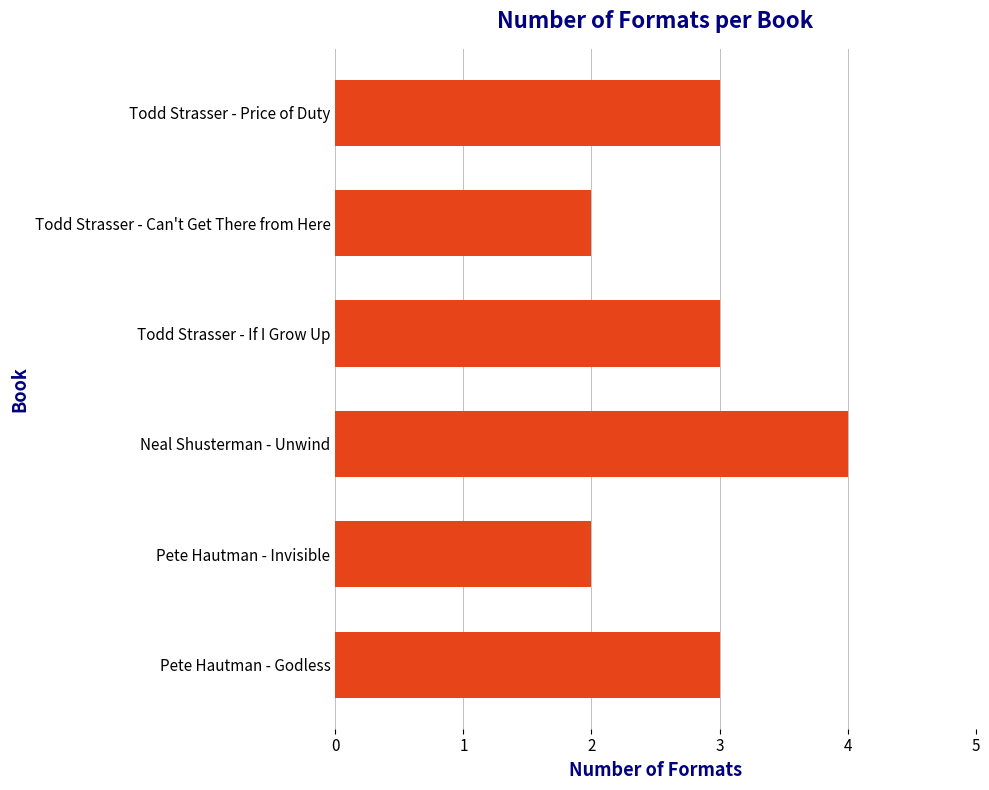

True or false: the data shows 2 at Todd Strasser - Can't Get There from Here.

True